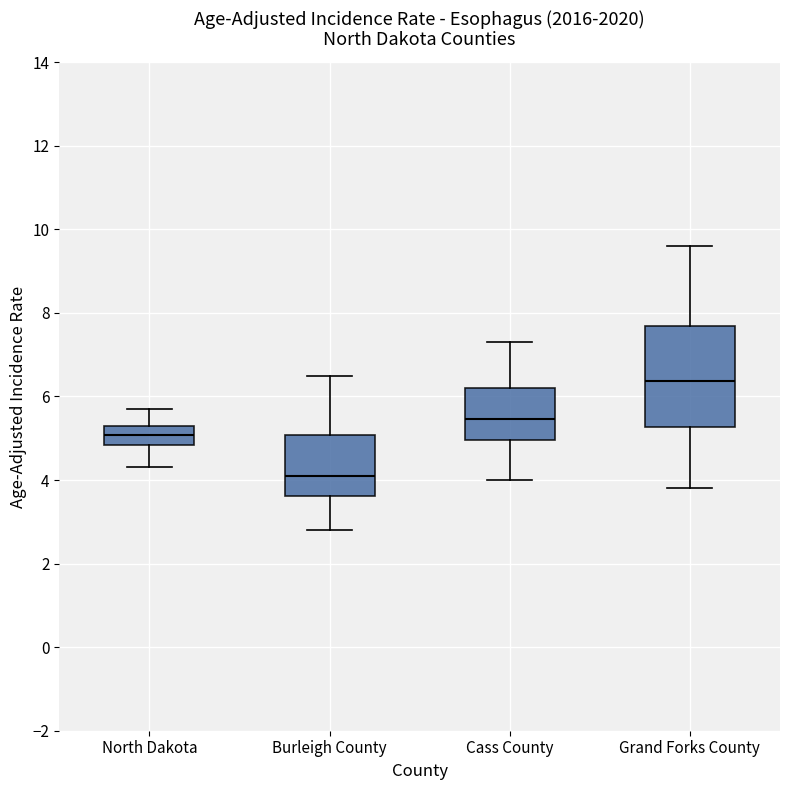

Comparing the boxes themselves (not the whiskers), which one is the tallest?

Grand Forks County